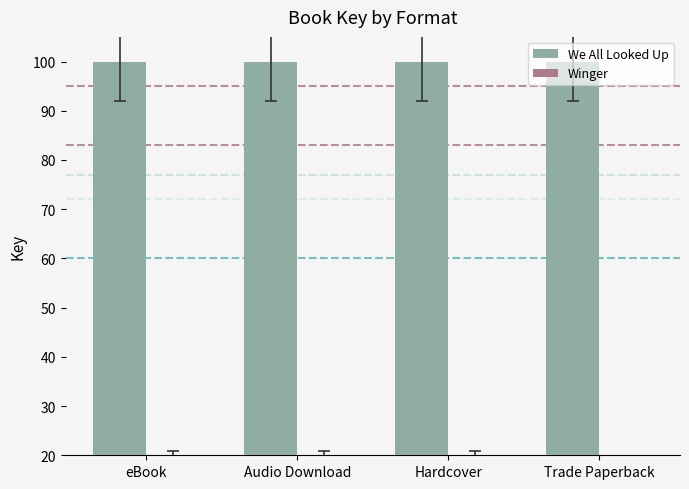

Are the bars grouped side by side (vs. stacked)?

Yes